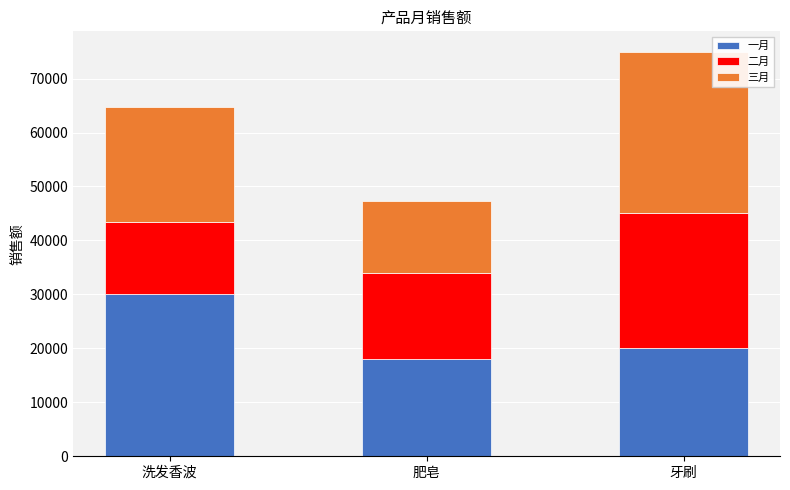

What is the highest value of the 一月 series?

30000